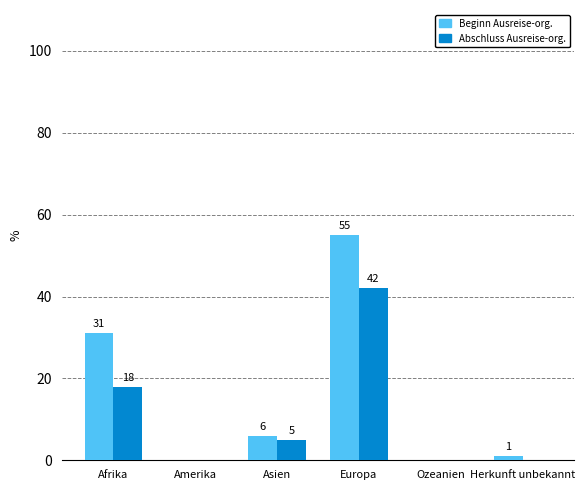

What is the maximum value shown in the chart?

55